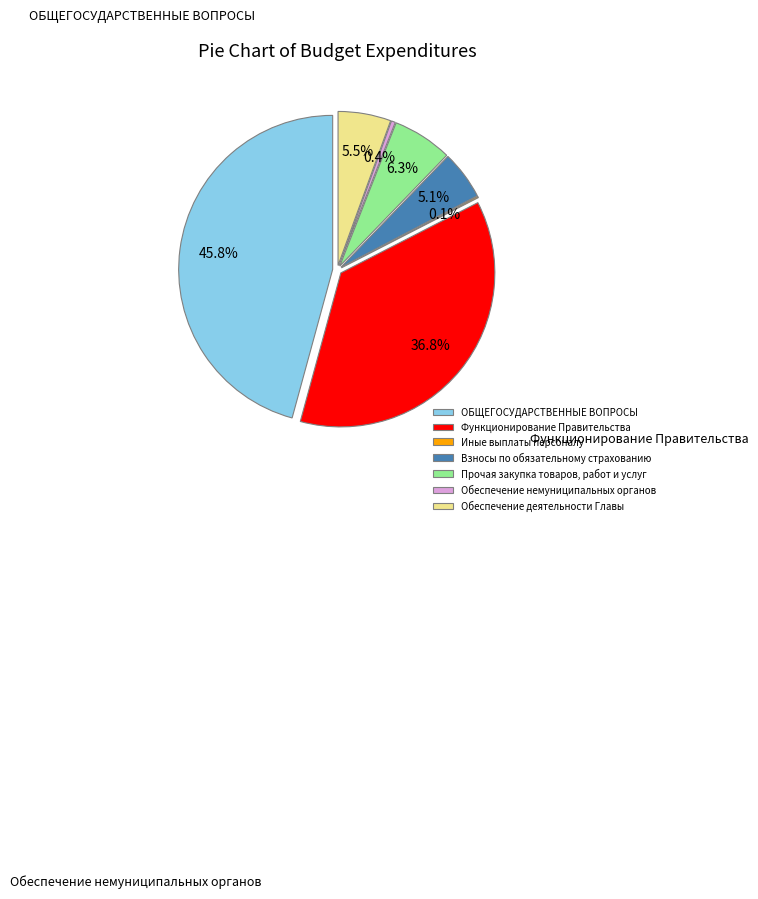

Is it true that ОБЩЕГОСУДАРСТВЕННЫЕ ВОПРОСЫ is 57% of the pie?

False